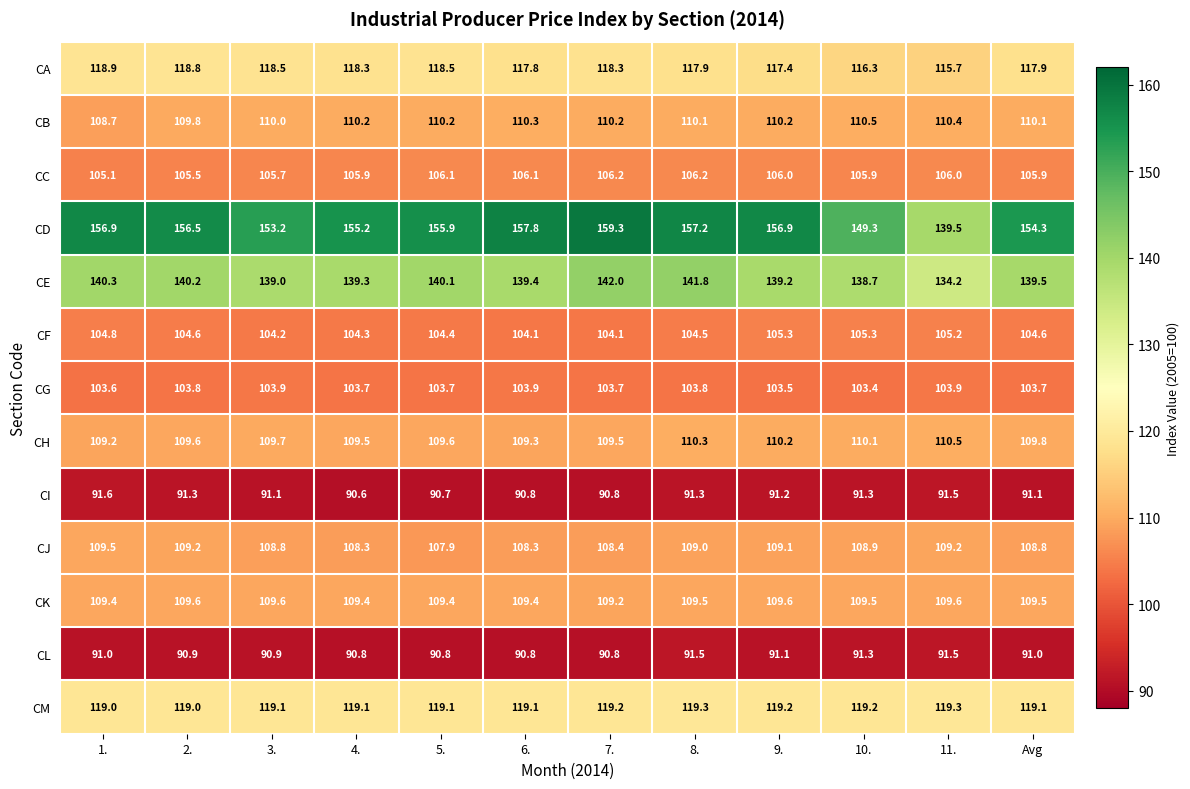

What is the lowest value of the CJ series?

107.9